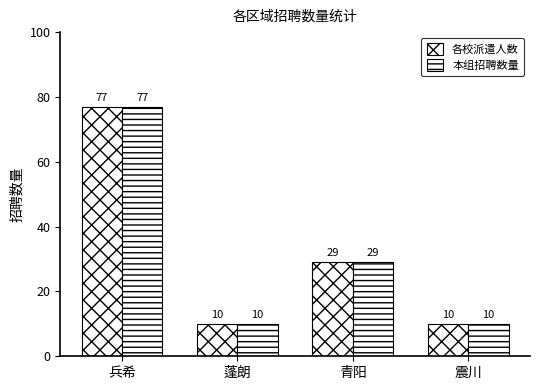

List the series in order of their peak value, lowest first.

各校派遣人数, 本组招聘数量